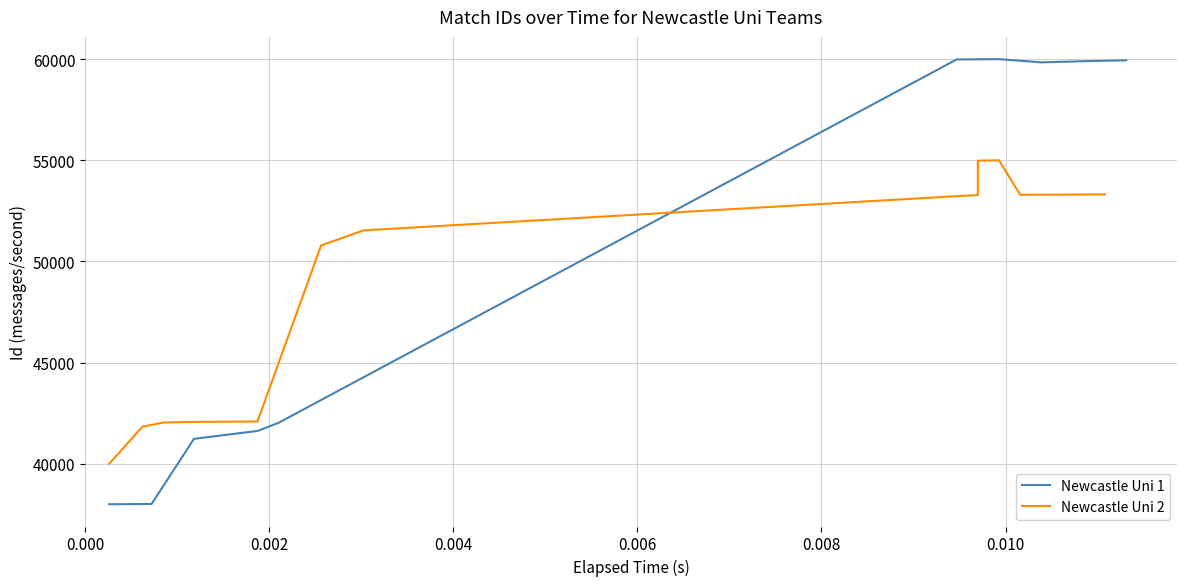

What is the highest value of the Newcastle Uni 1 series?

60000.0